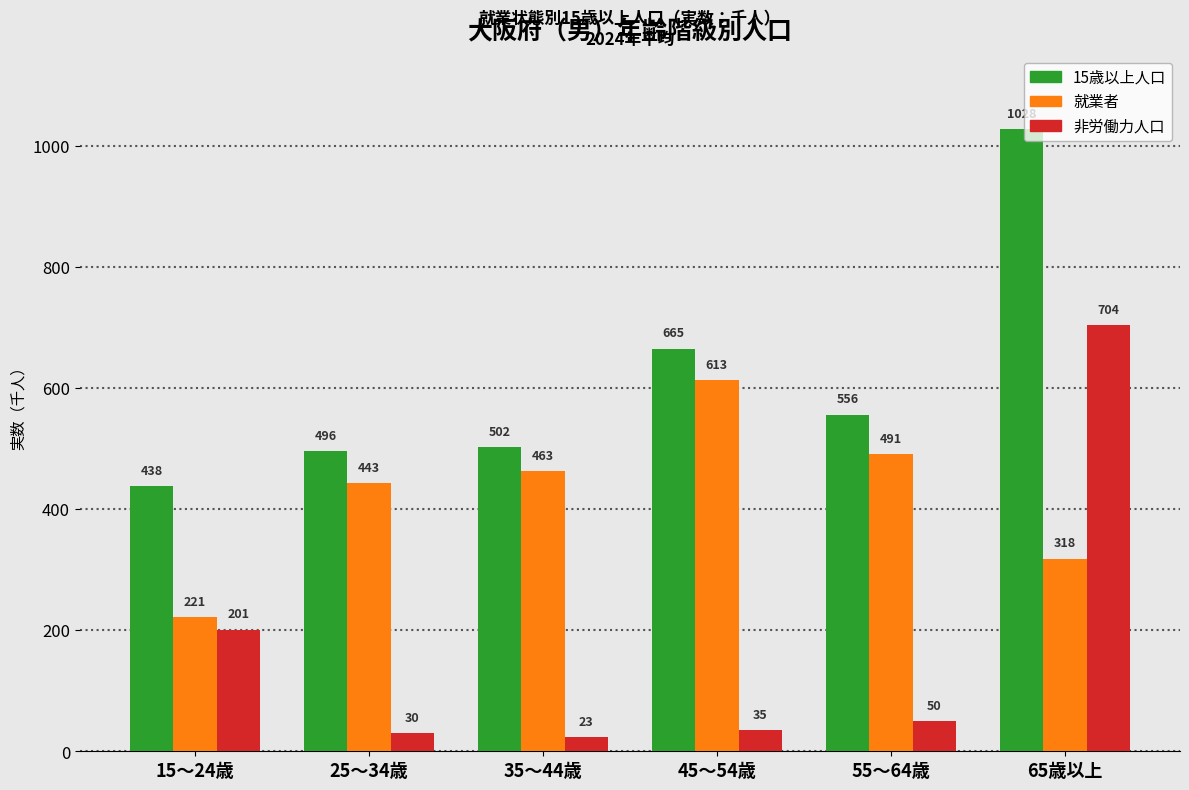

What is the average value of the 非労働力人口 series?

174